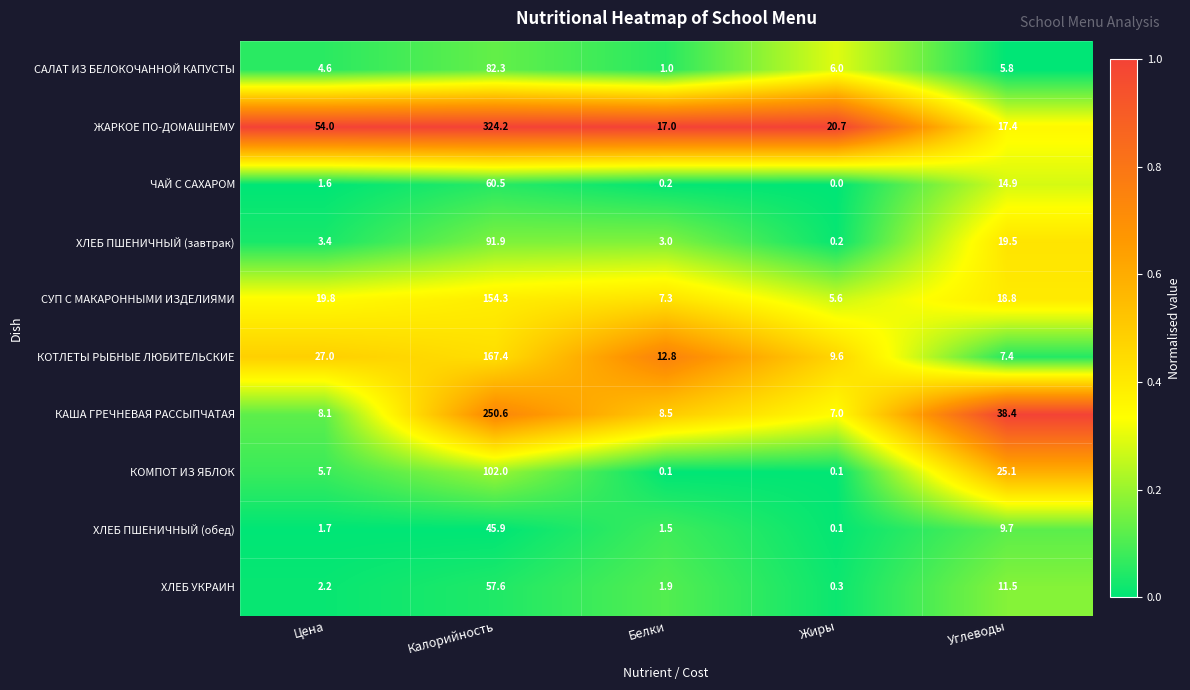

What value does the КОТЛЕТЫ РЫБНЫЕ ЛЮБИТЕЛЬСКИЕ series have at Жиры?

9.6